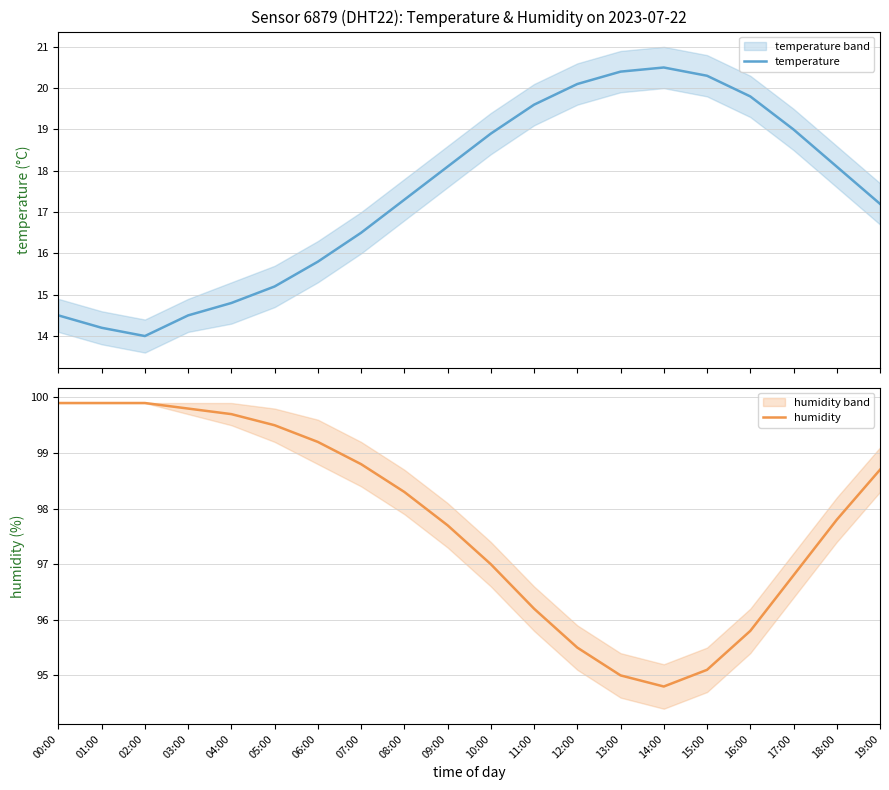

The value of humidity at 16:00 is 162.1. True or false?

False